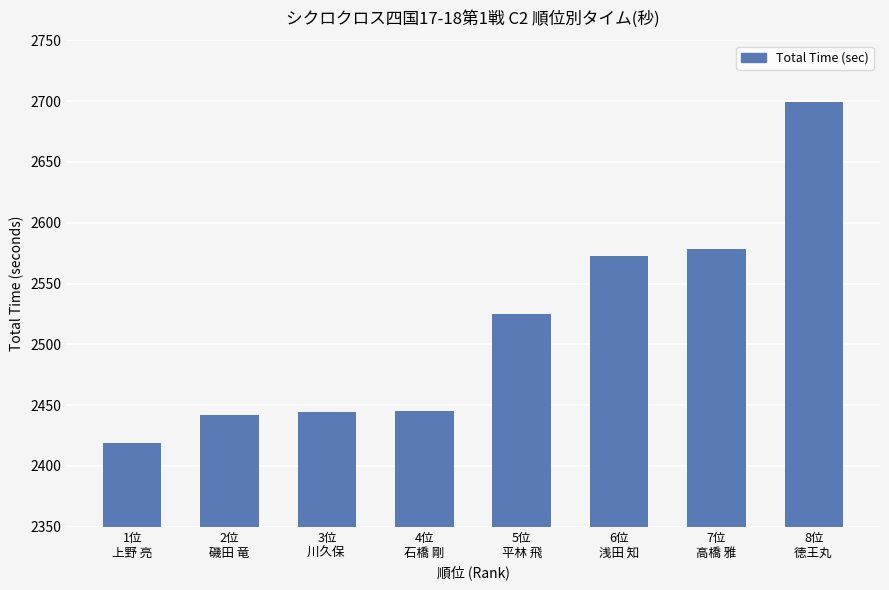

What is the value of the 4th bar from the left?

2445